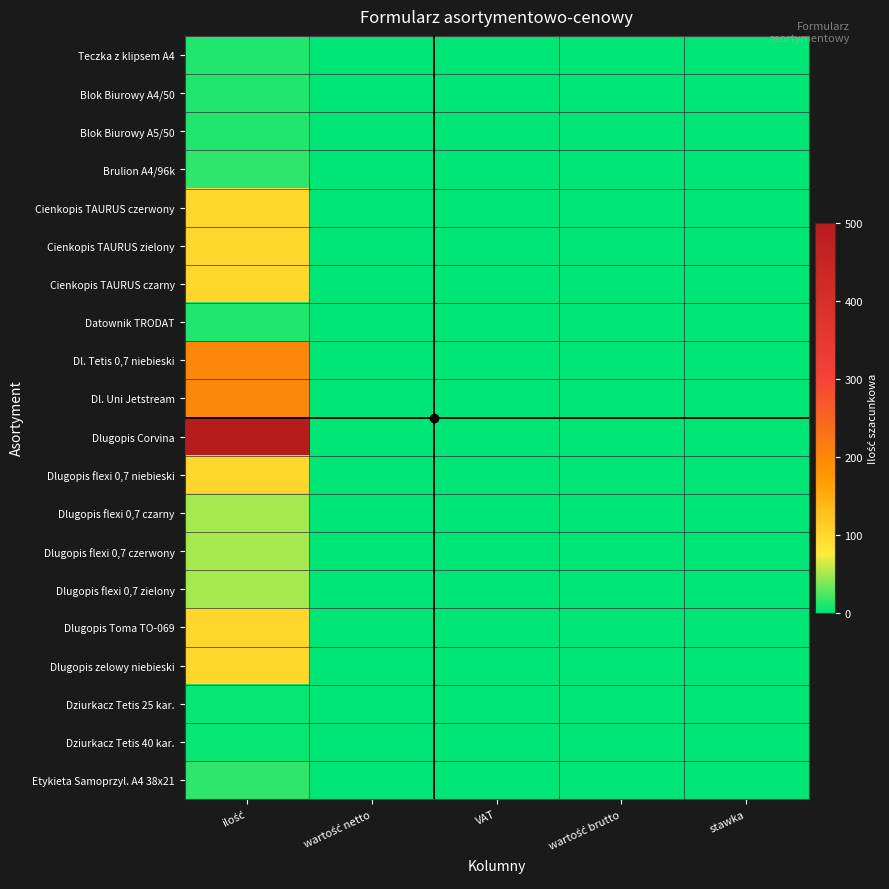

Which label corresponds to the smallest value in the chart?

wartość netto